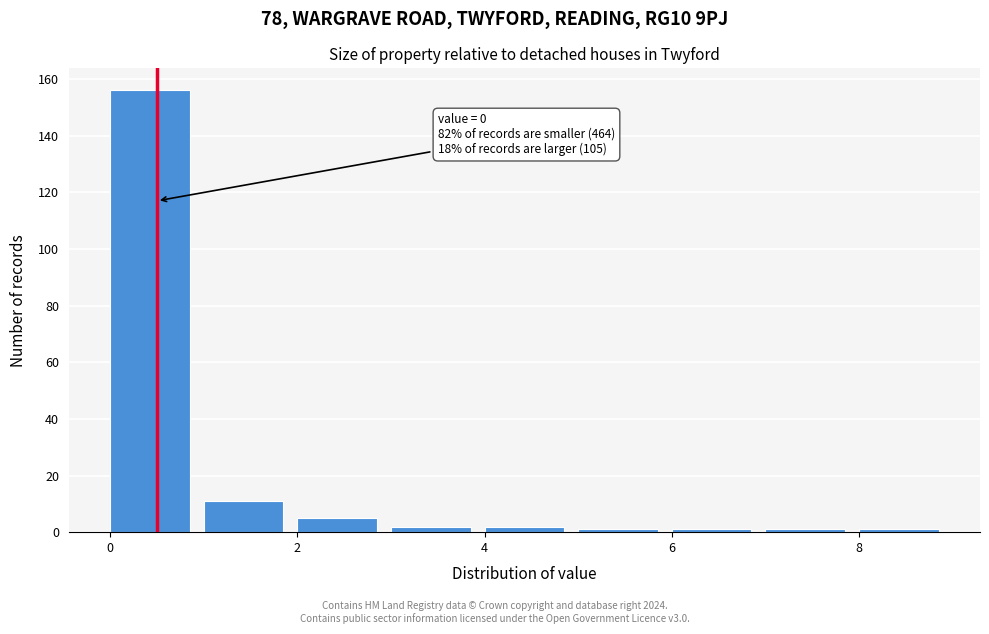

Over which range of the x-axis is the bar tallest?

0 to 1